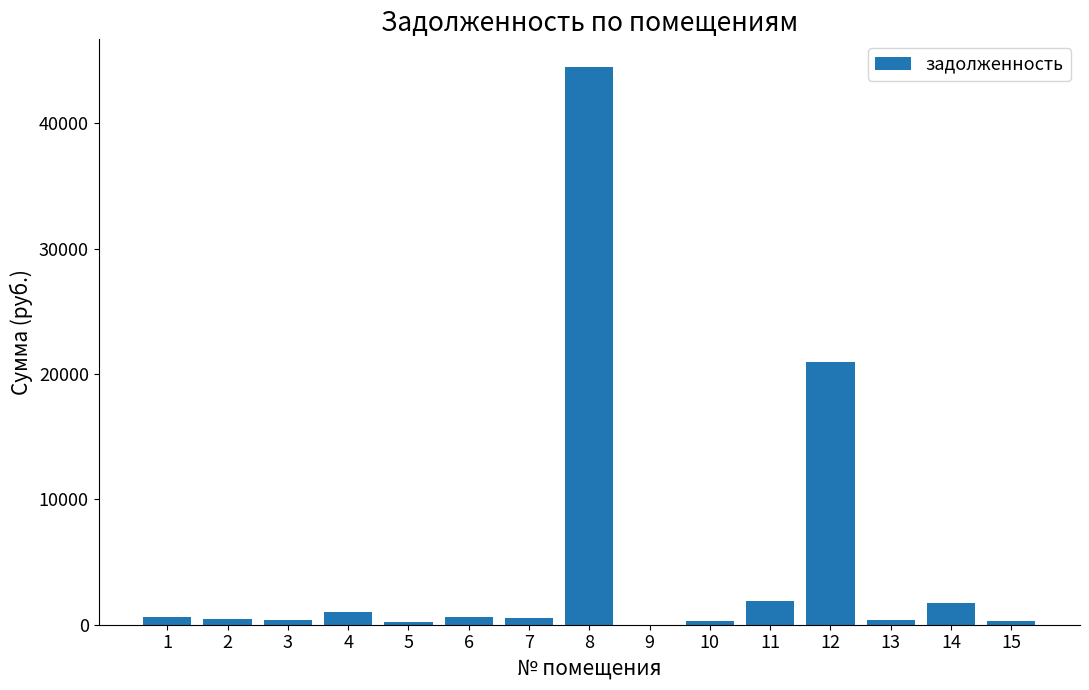

The value at 11 is 1914.8. True or false?

True